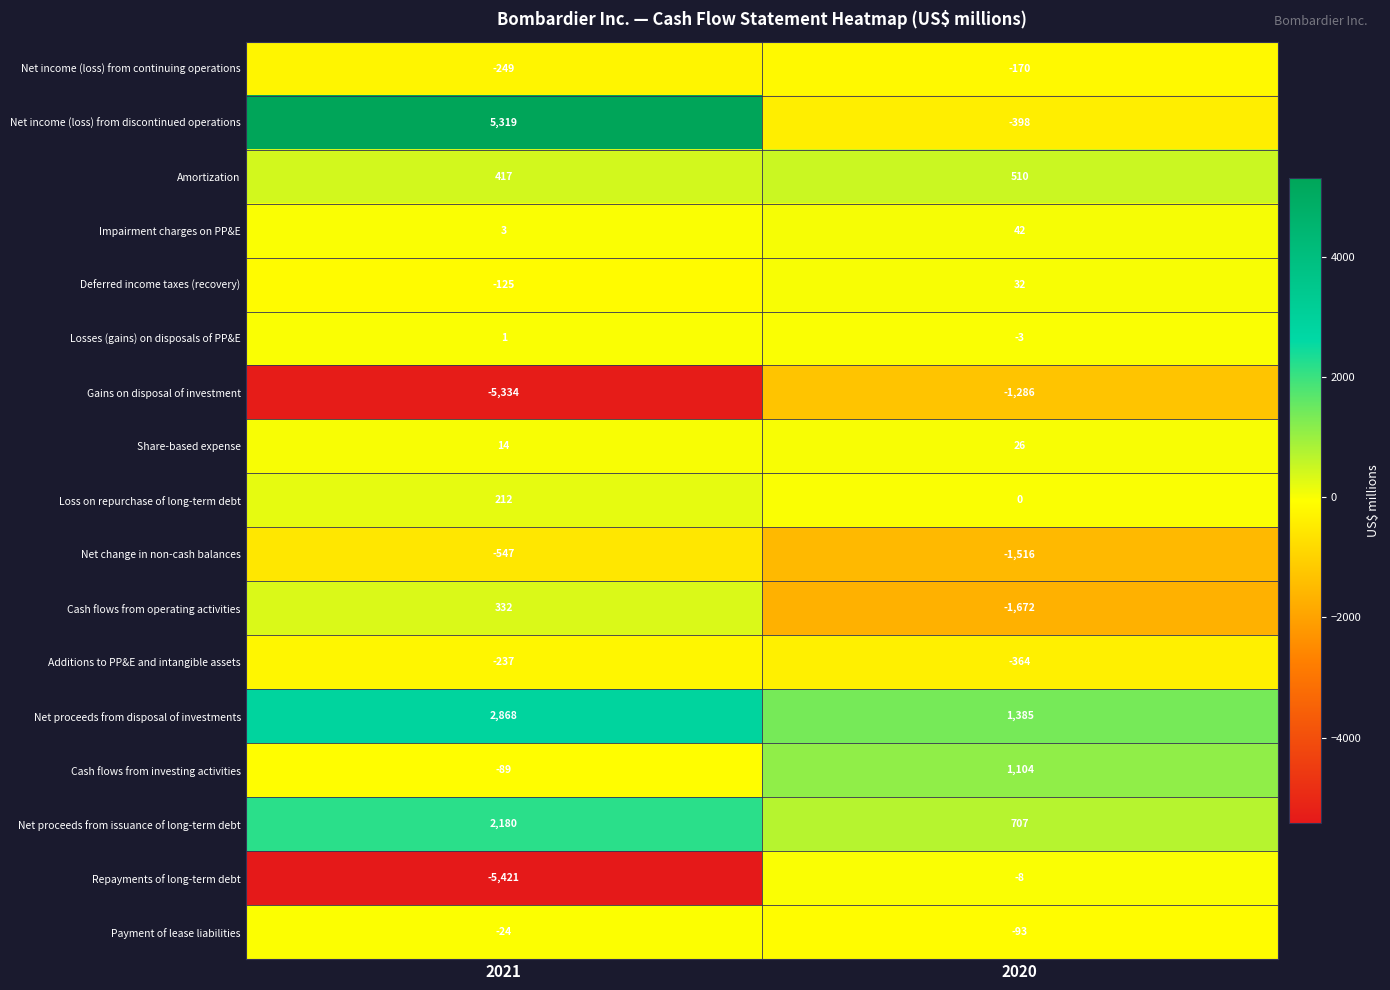

Is the value of Payment of lease liabilities at 2020 greater than the value of Net income (loss) from discontinued operations at 2021?

No